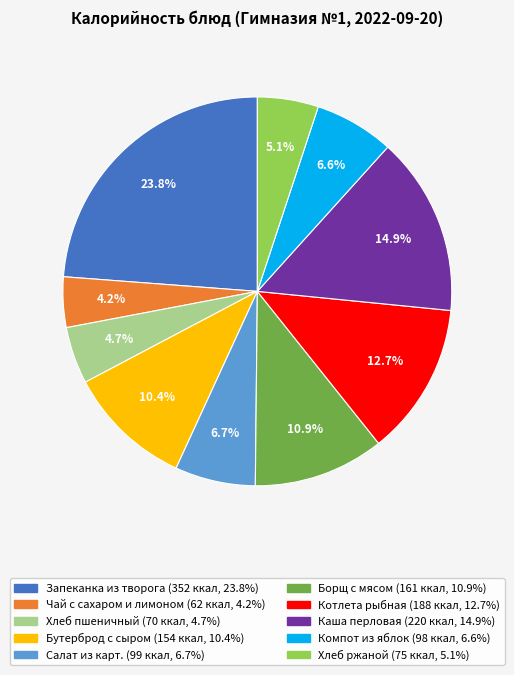

Does any single category account for the majority?

No